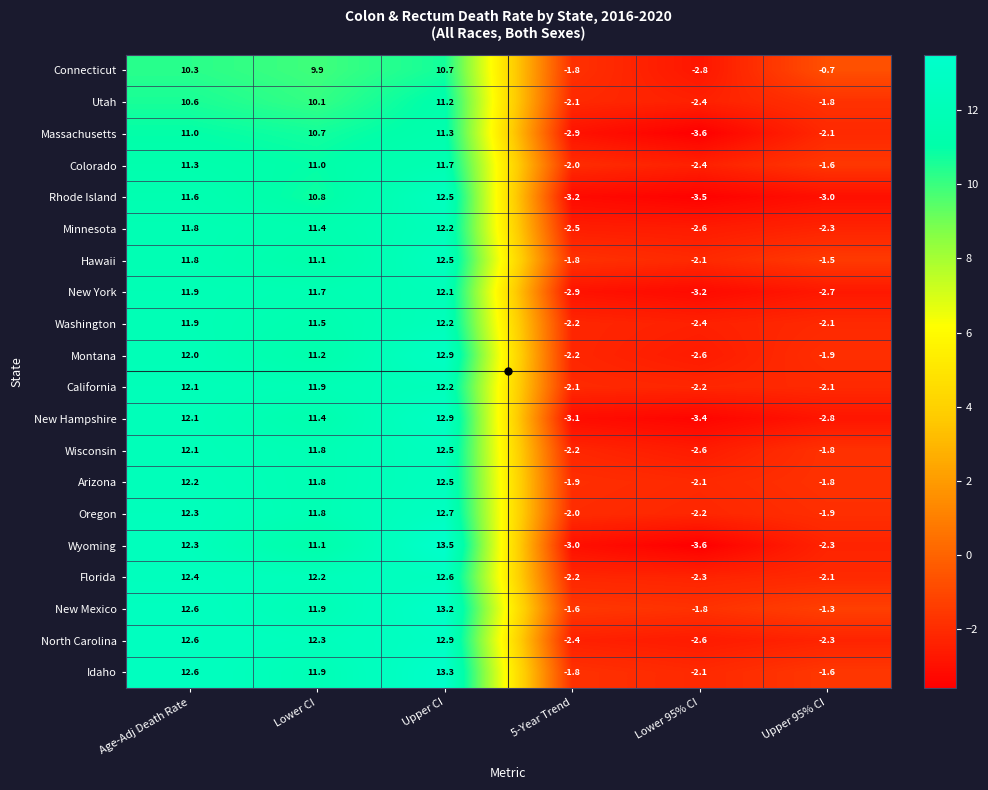

How many distinct data groups are displayed?

20